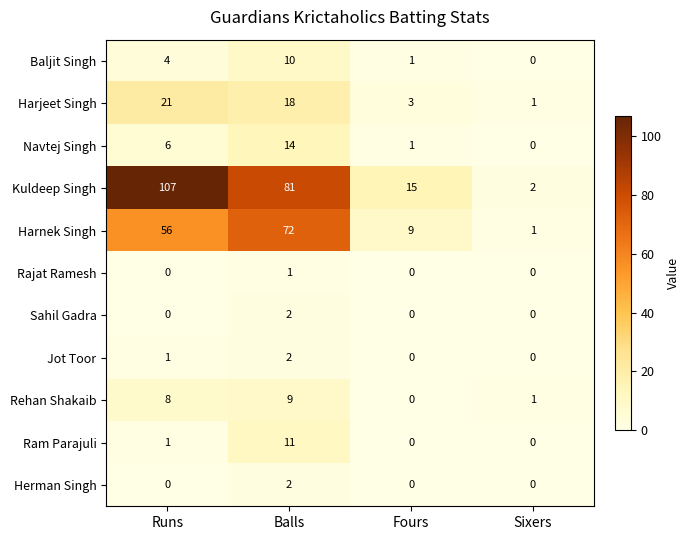

At which category is the sum across all series the highest?

Balls